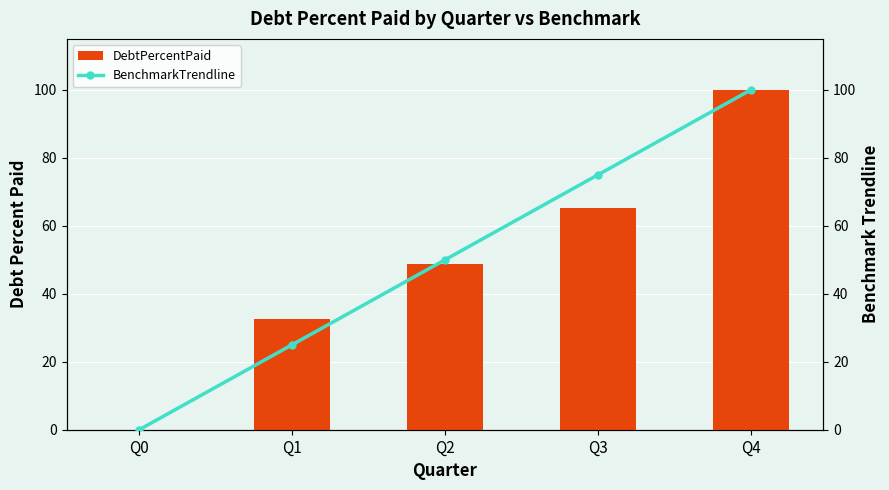

Which series has the largest total across all categories?

BenchmarkTrendline